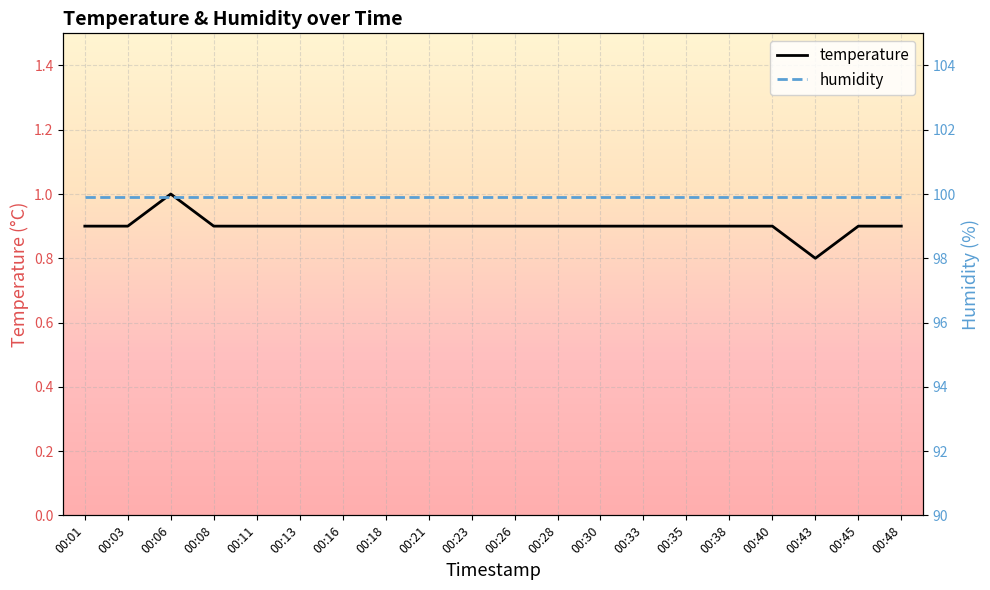

Where is humidity nearest to the value 99?

00:01